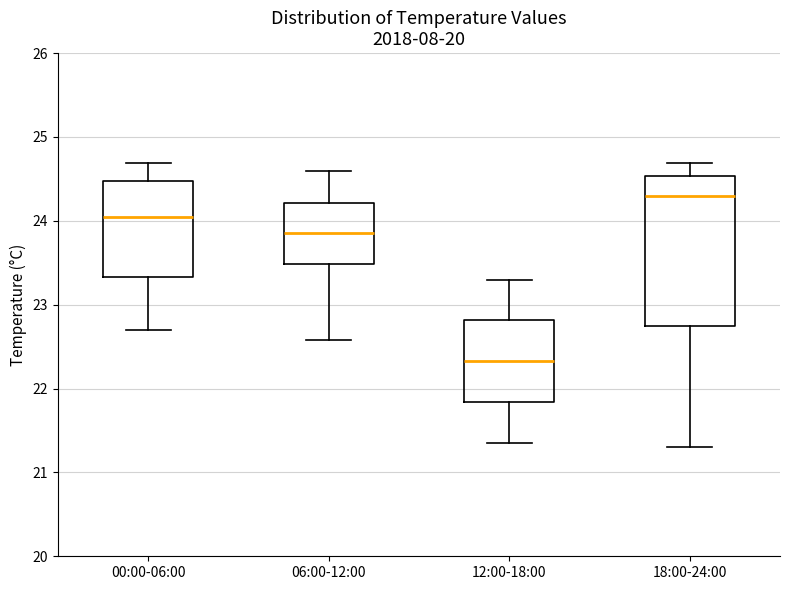

Which box is the tallest, from its lower edge to its upper edge?

18:00-24:00